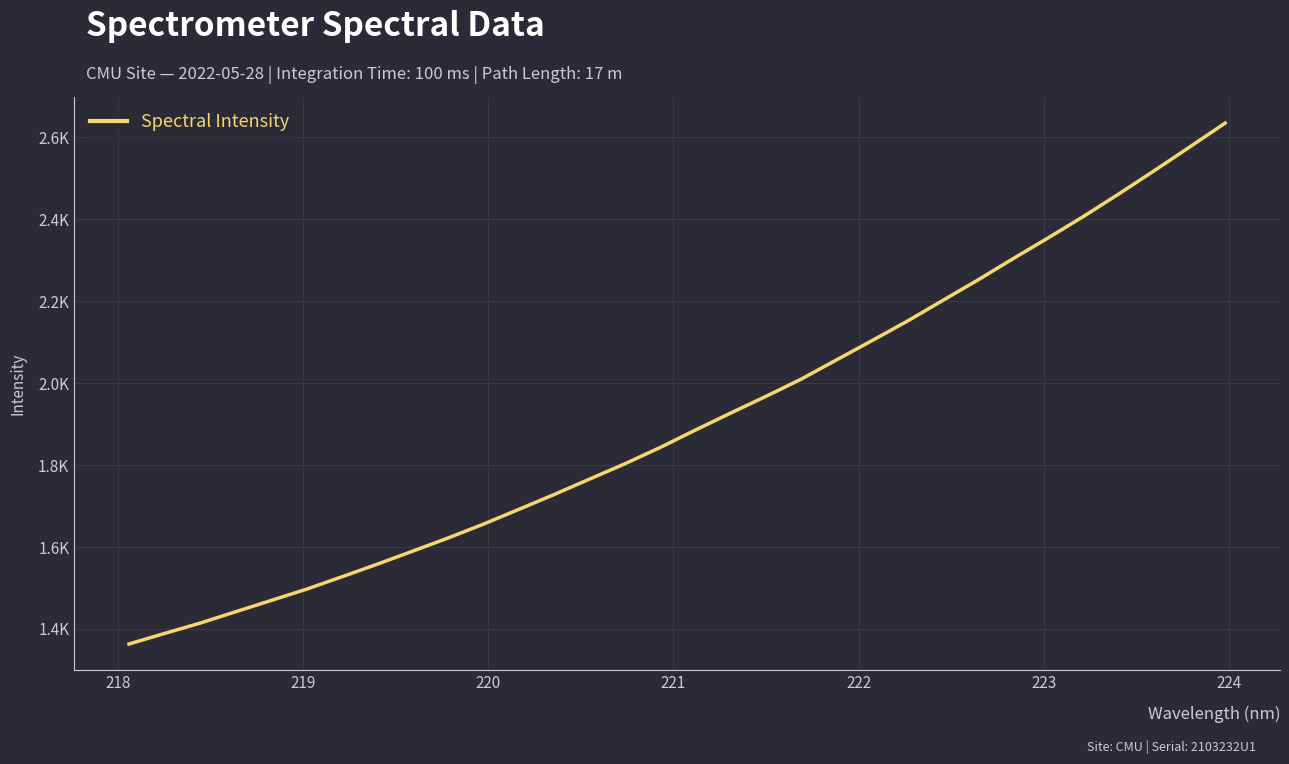

Is this an area chart (filled region under the line)?

No